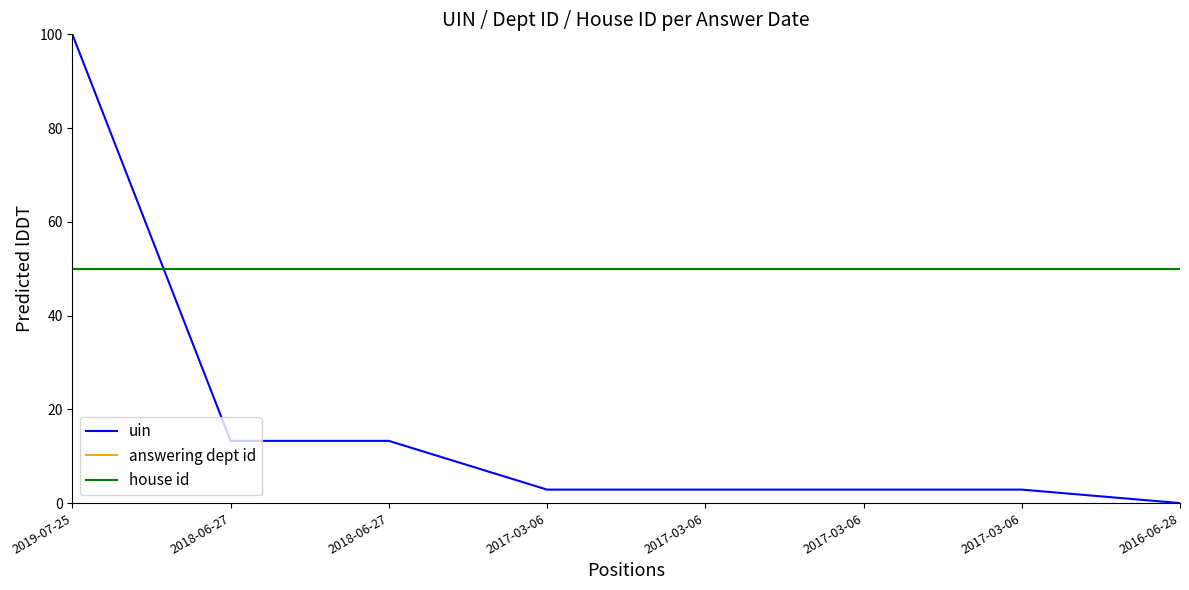

What is the average value of the answering dept id series?

50.0